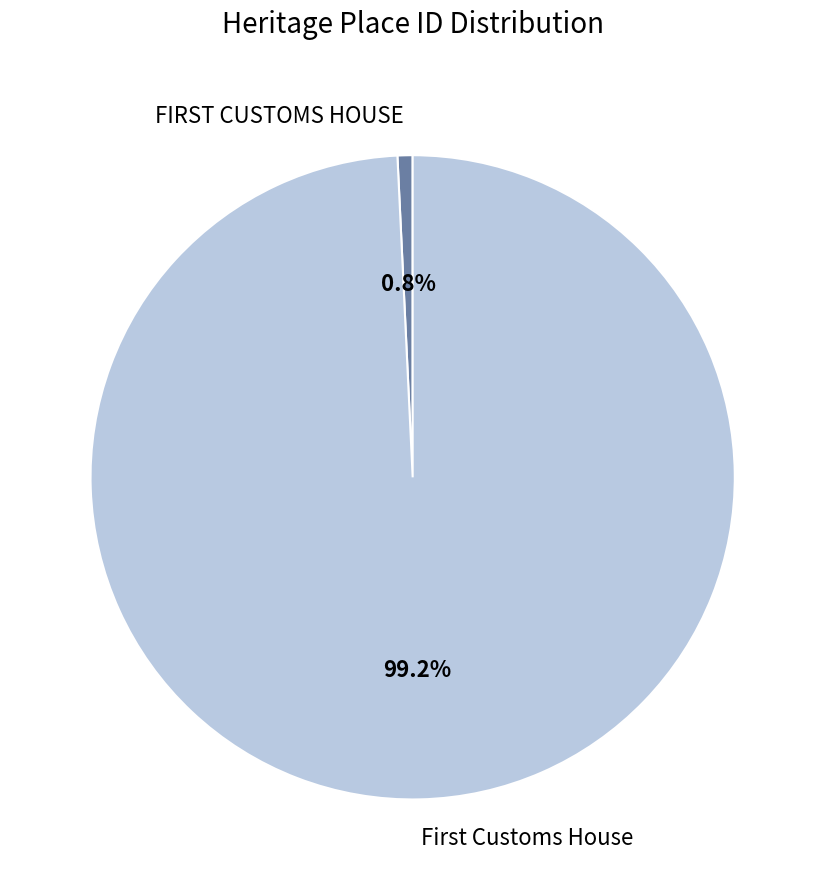

Rank the categories by value from lowest to highest.

FIRST CUSTOMS HOUSE, First Customs House